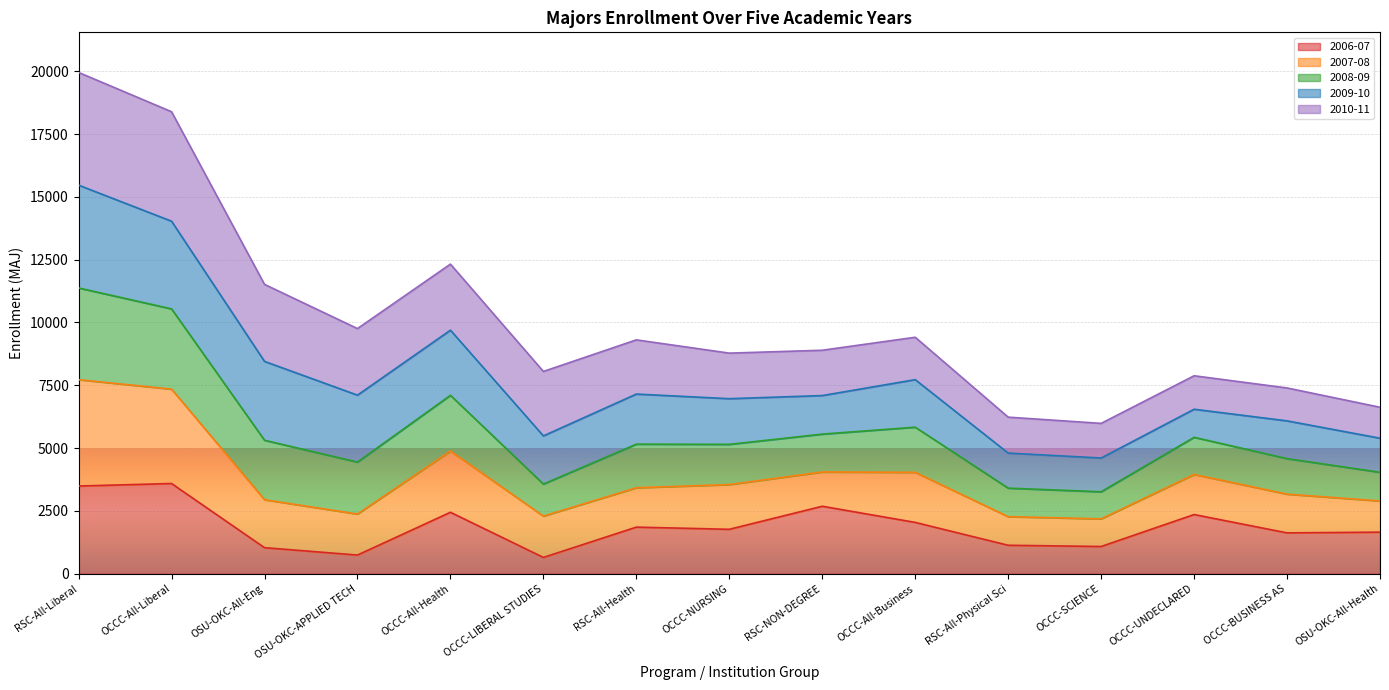

What is the total value across all series at OCCC-UNDECLARED?

7878